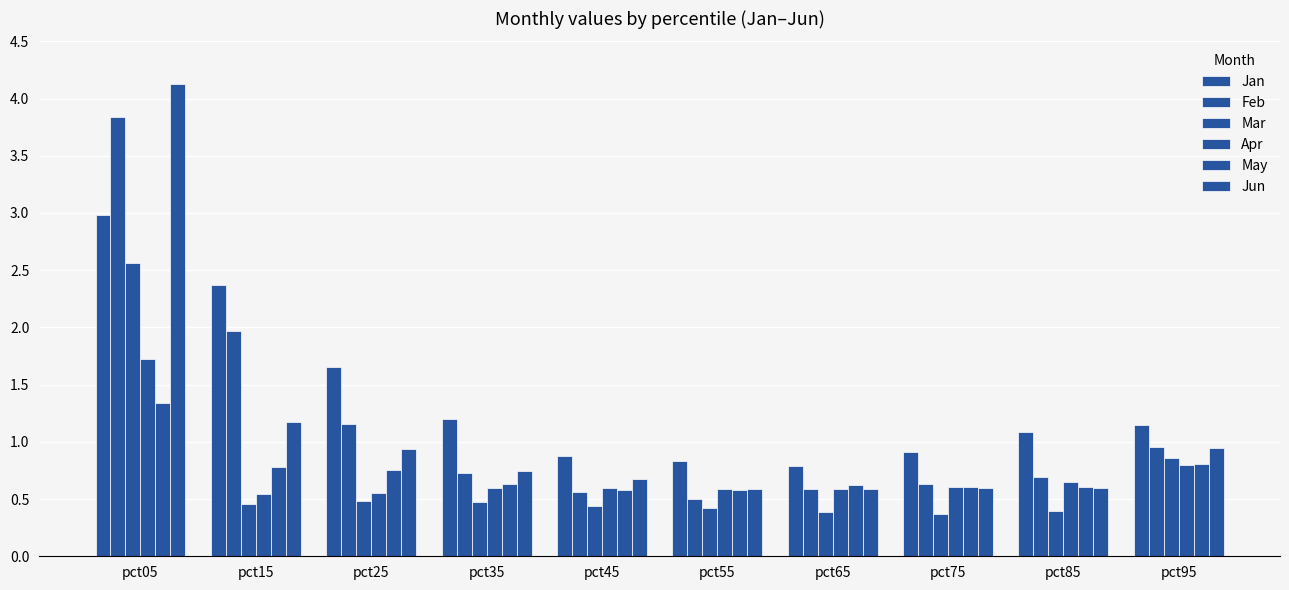

Which label corresponds to the largest value in the chart?

pct05